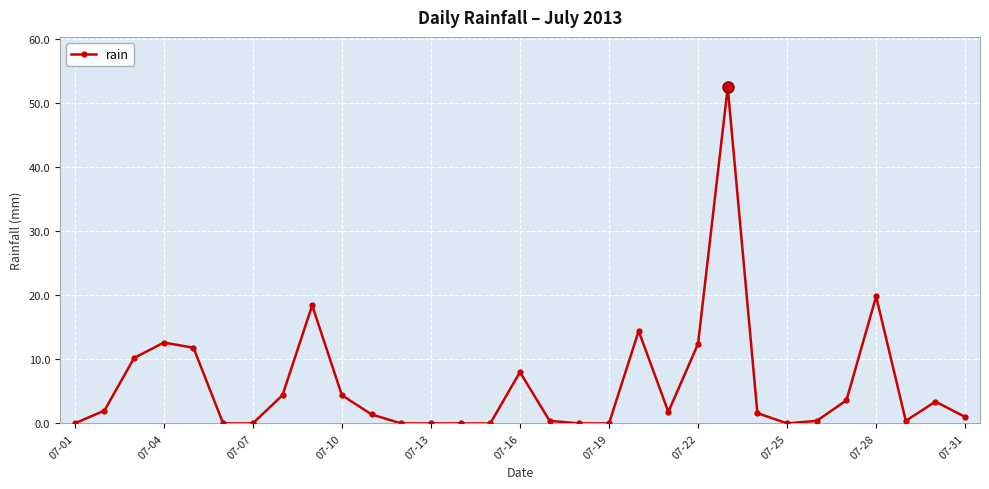

True or false: the data has more than 1 interior local peaks.

True